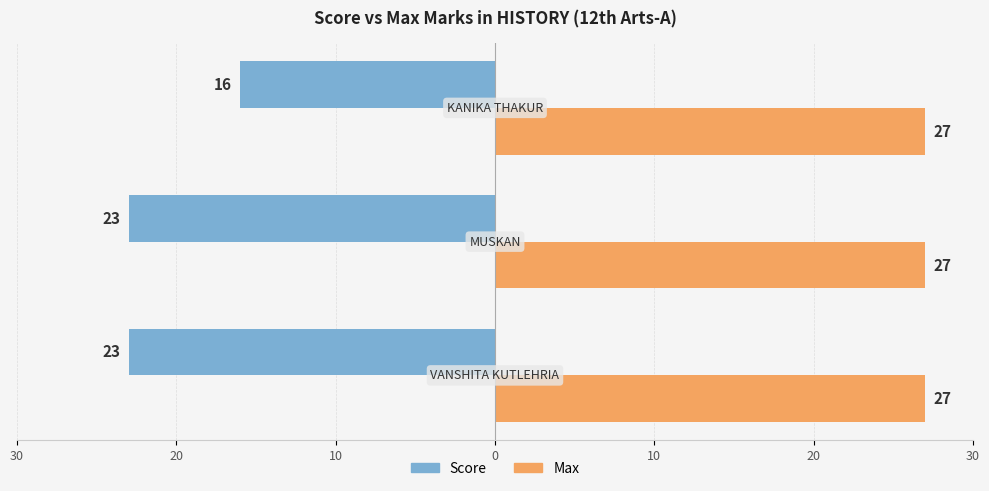

What are all the series names shown in the legend?

Score, Max